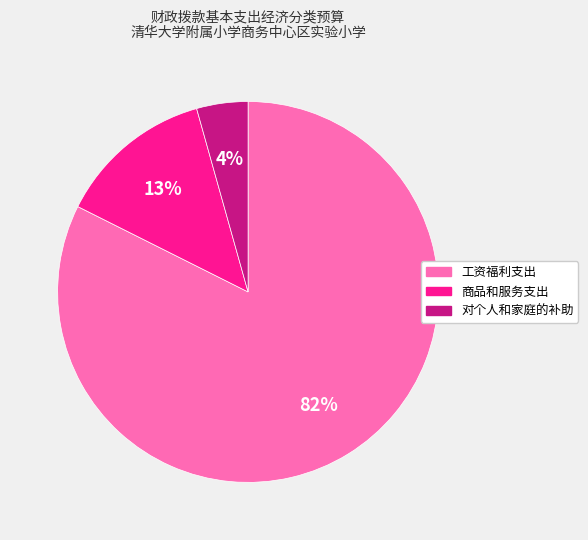

Which slice is the smallest?

对个人和家庭的补助